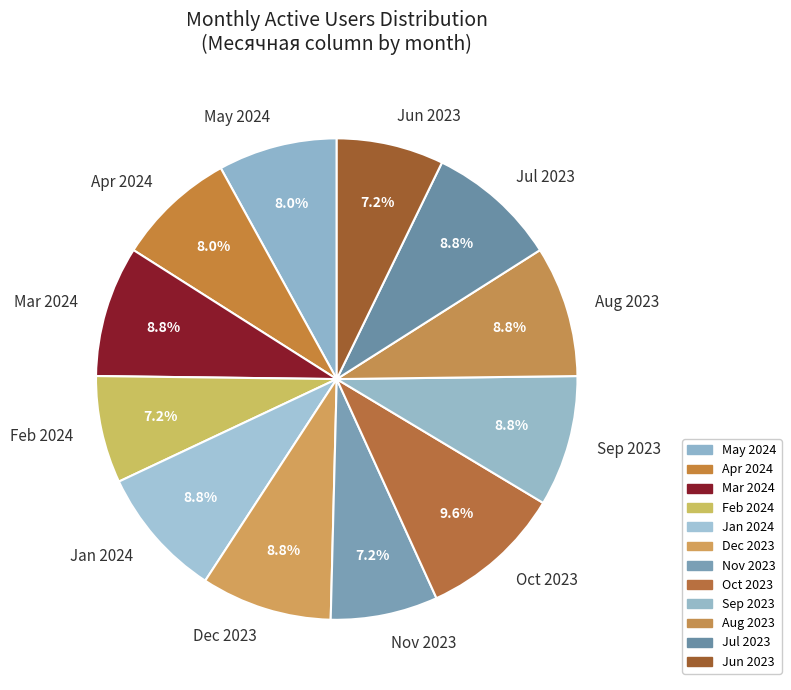

Is there a majority slice in this chart?

No